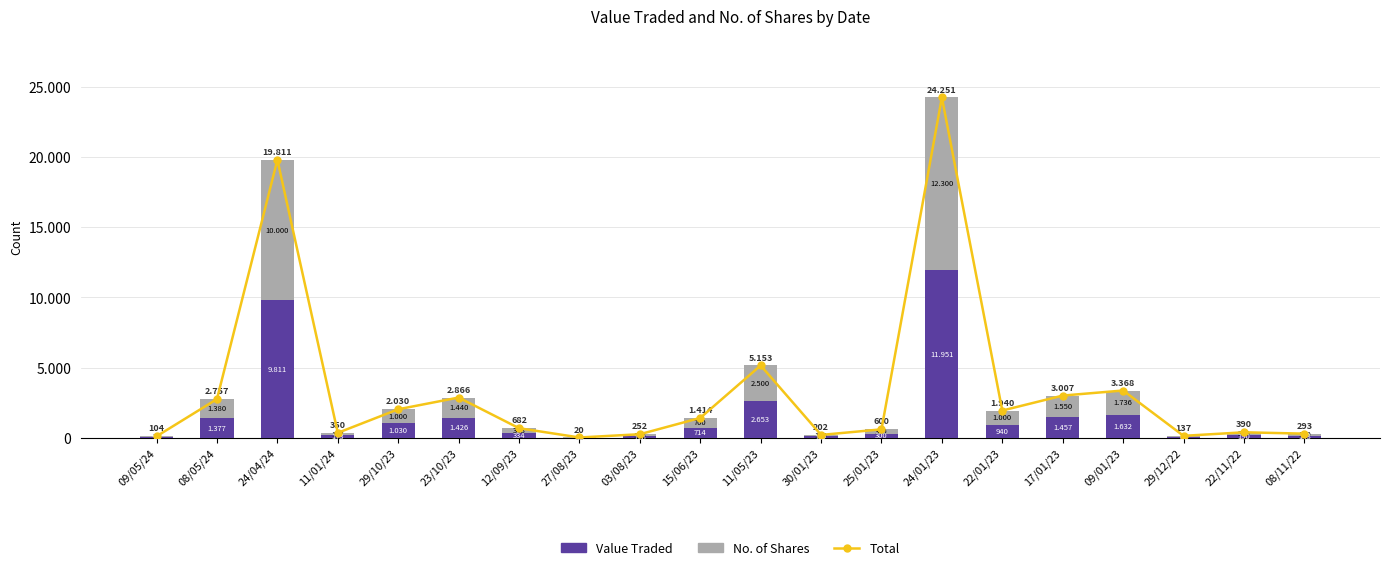

Between 25/01/23 and 09/01/23, which series saw the biggest shift?

Total